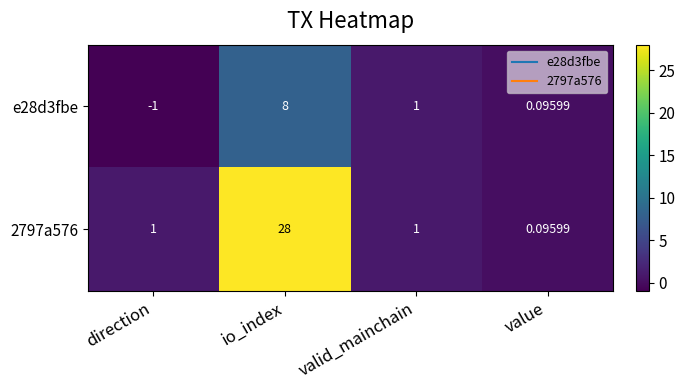

Is the value of 2797a576 at direction greater than the value of e28d3fbe at io_index?

No